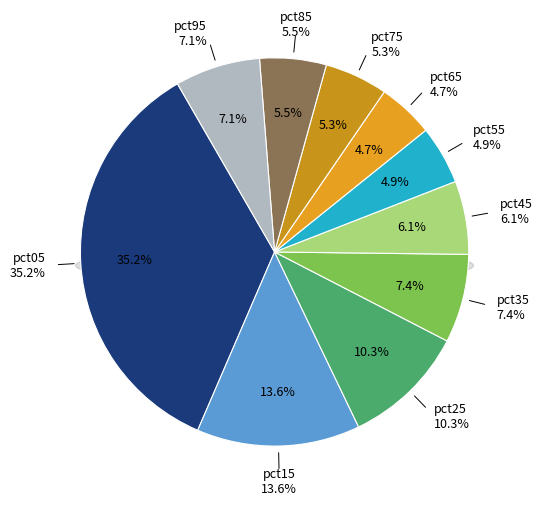

Is pct15 the majority of the pie?

No